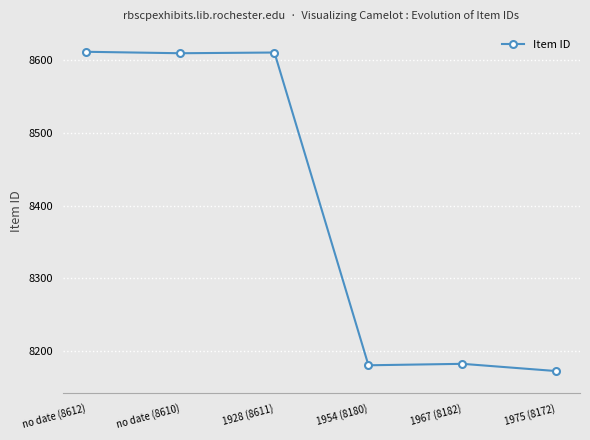

What is the difference between the second highest and second lowest values?

431